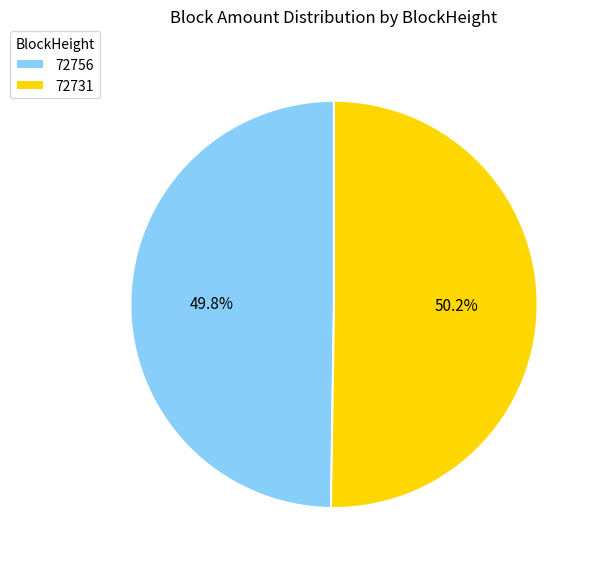

The 72756 slice represents 9% of the pie. True or false?

False